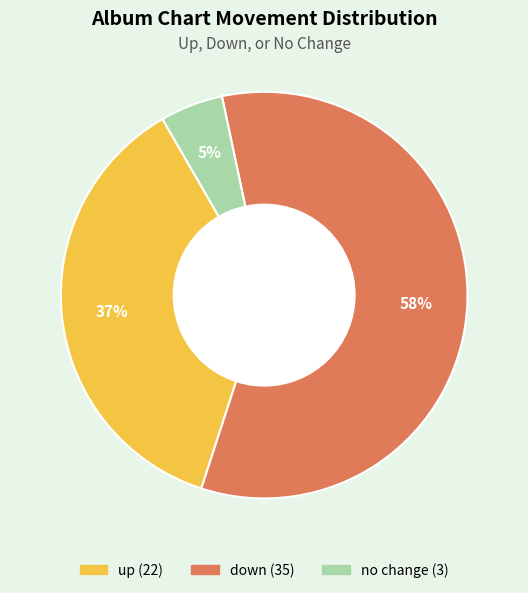

Is there any slice that represents more than half of the pie?

Yes